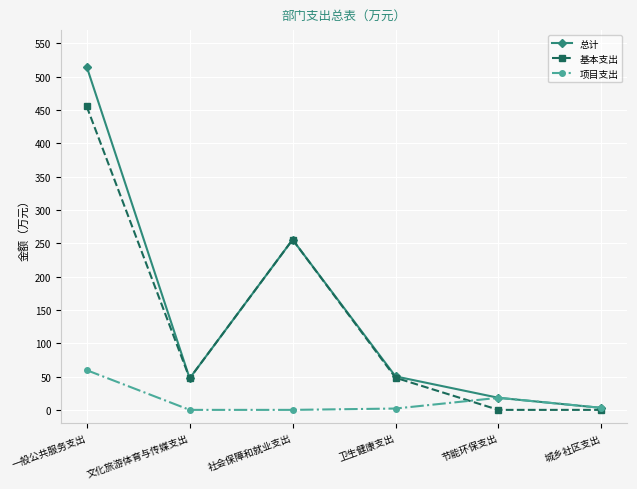

At how many categories does at least one series exceed 180?

2